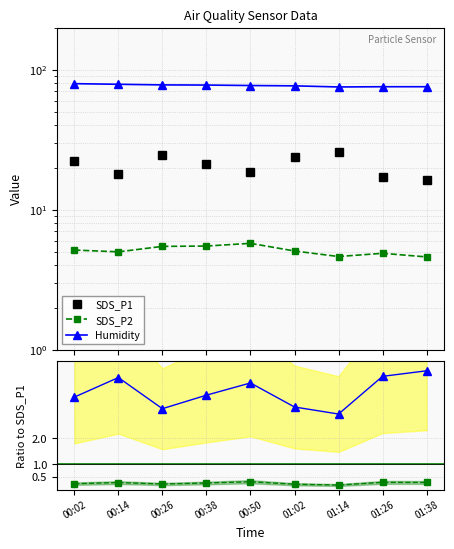

At which category does the chart reach its minimum across all series?

01:14